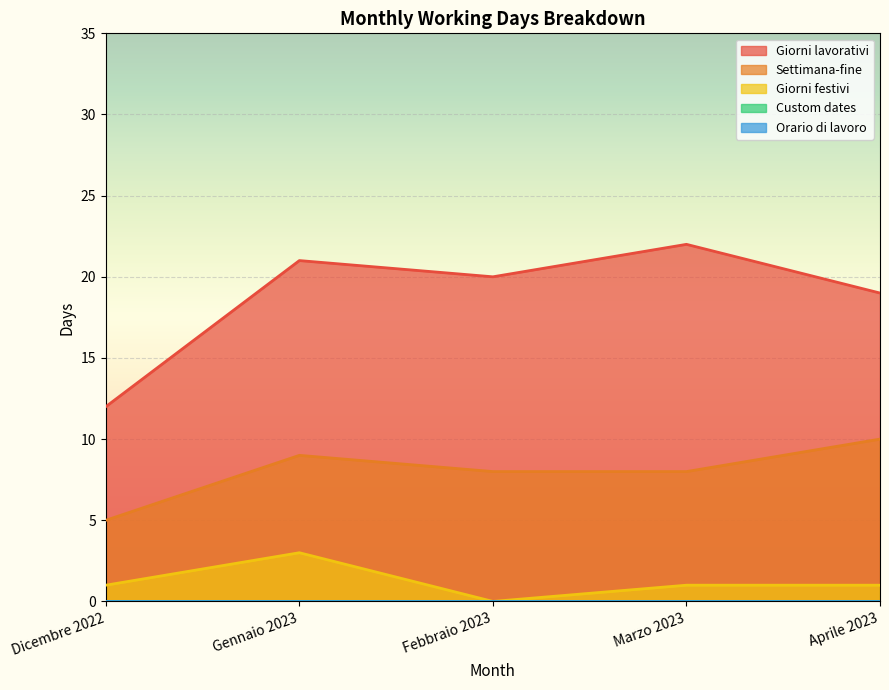

What is the sum of all Giorni festivi values?

6